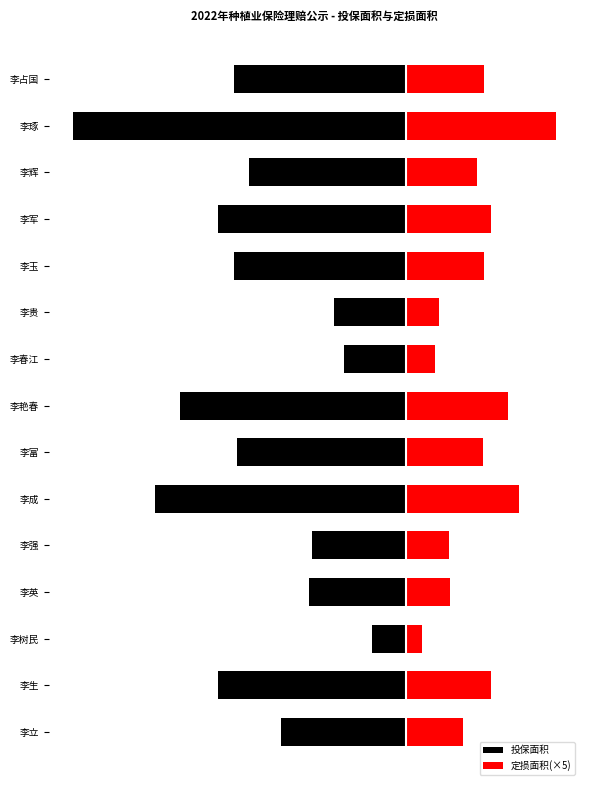

List the series in order of their peak value, highest first.

定损面积(×5), 投保面积